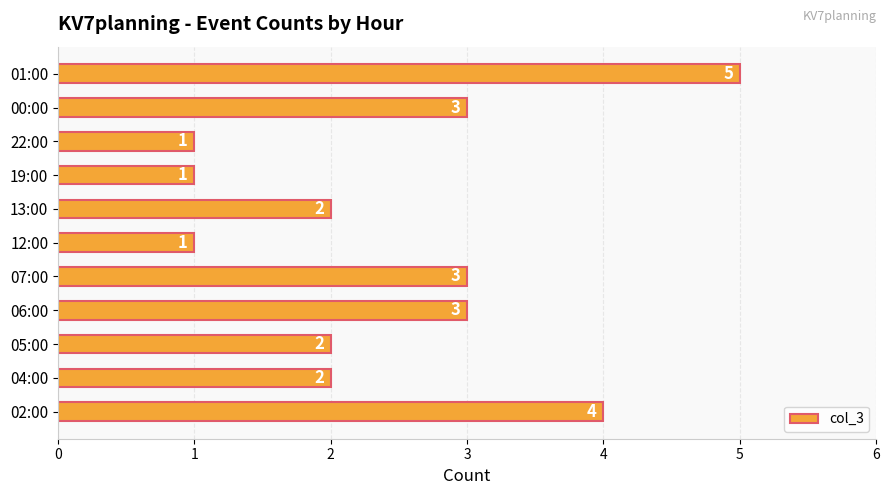

What is the sum of all values?

27